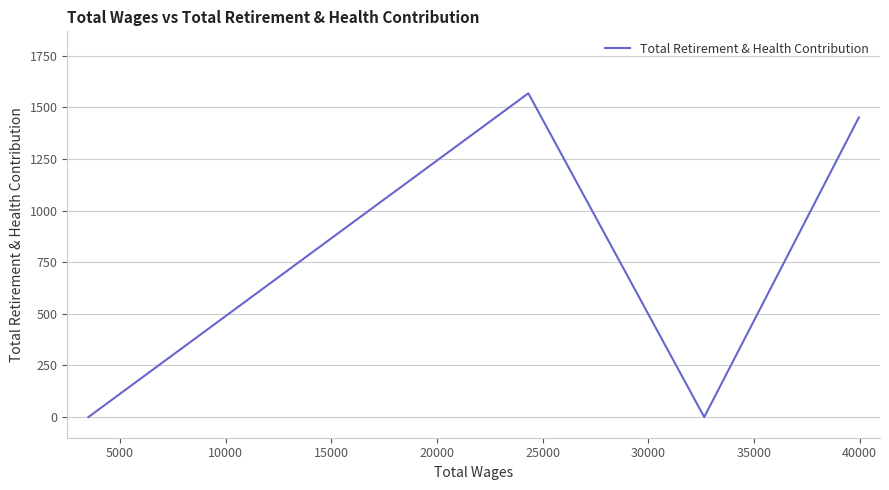

How many interior local peaks (higher than both neighbors) does the data have?

1